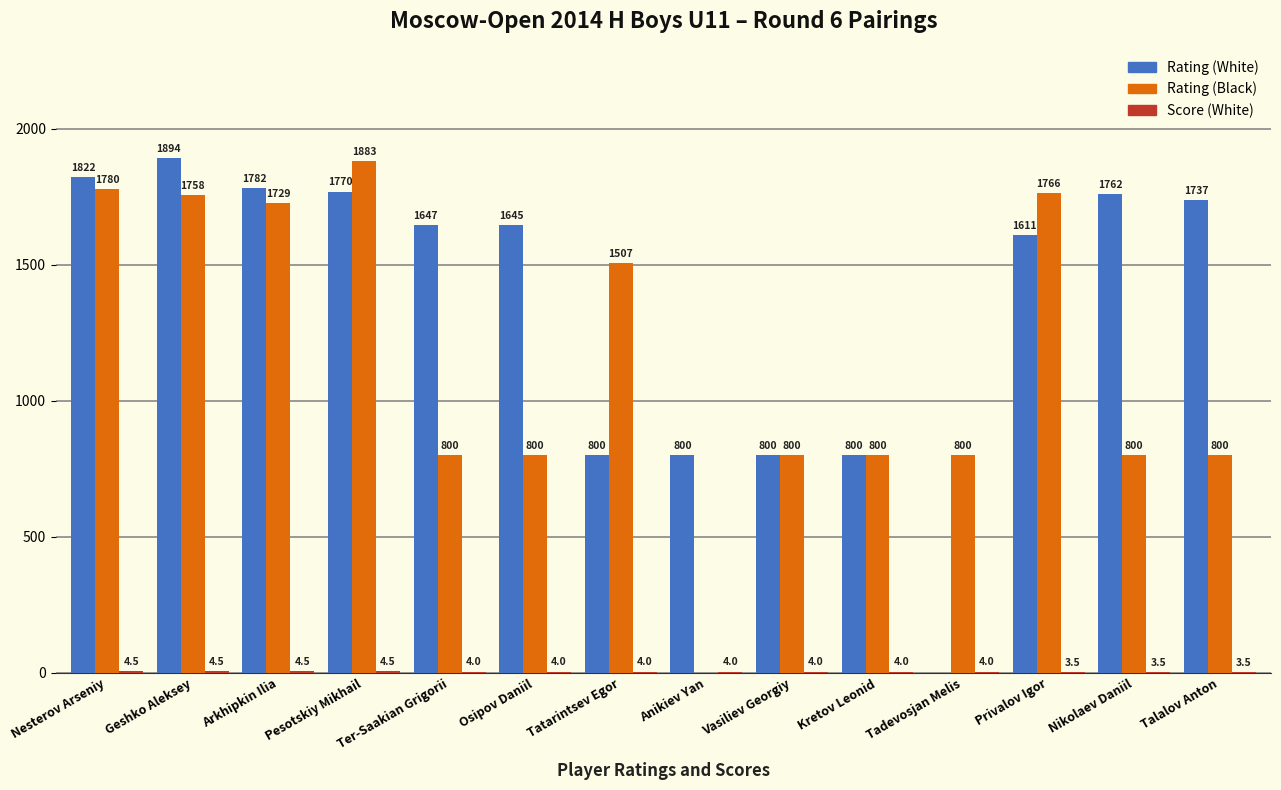

The Rating (Black) series shows 1883.0 at Pesotskiy Mikhail. True or false?

True